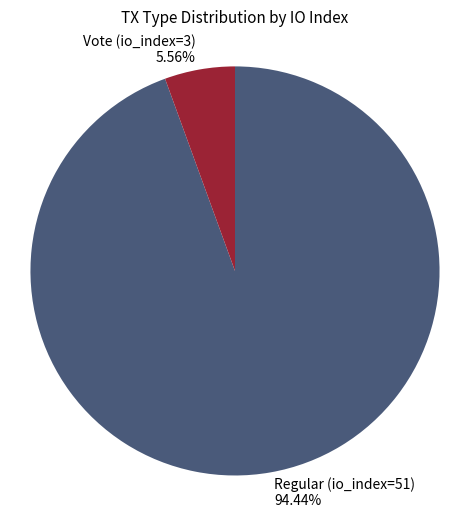

To the nearest percent, what percentage of the pie is Regular (io_index=51)?

94%